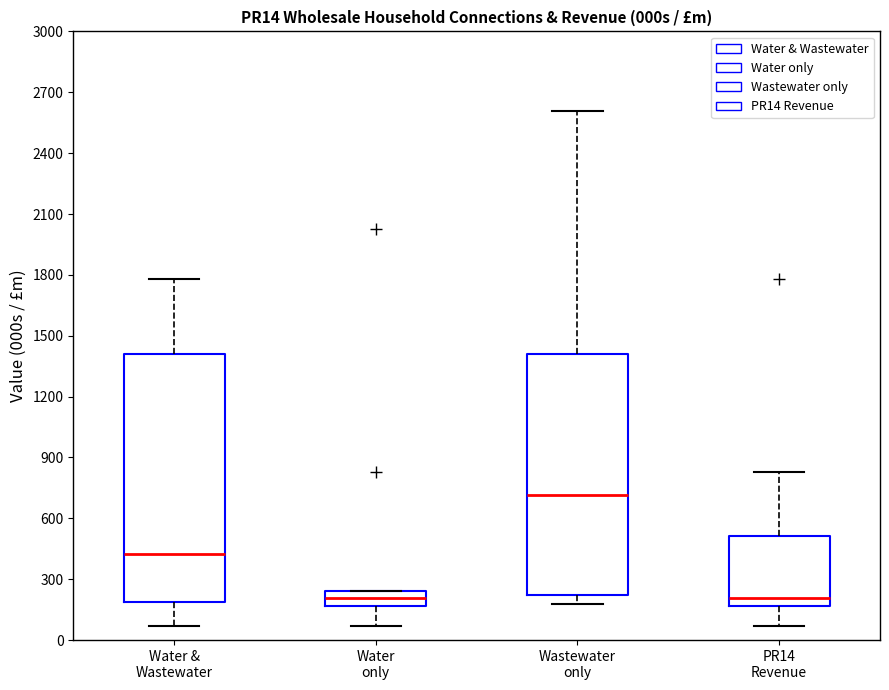

Which box has the highest median line?

Wastewater only